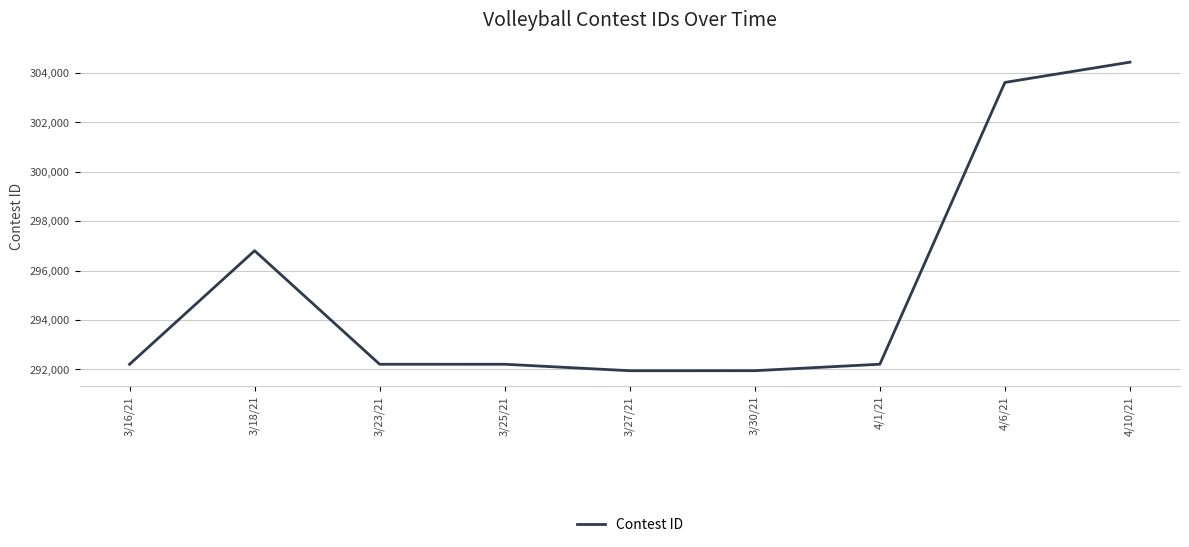

True or false: the data shows 103638 at 3/25/21.

False